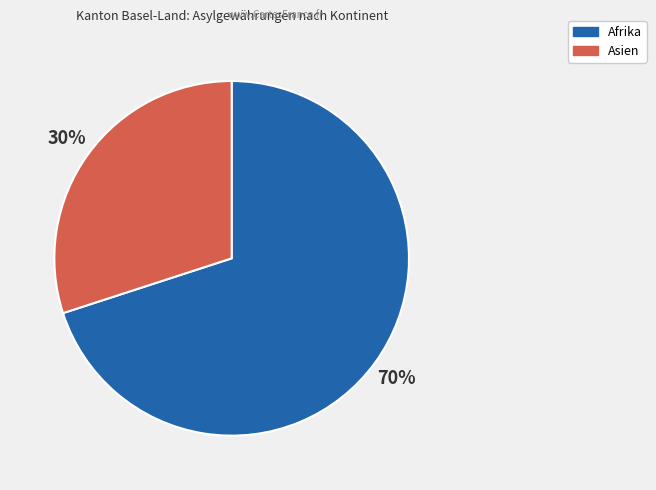

Is there any slice that represents more than half of the pie?

Yes